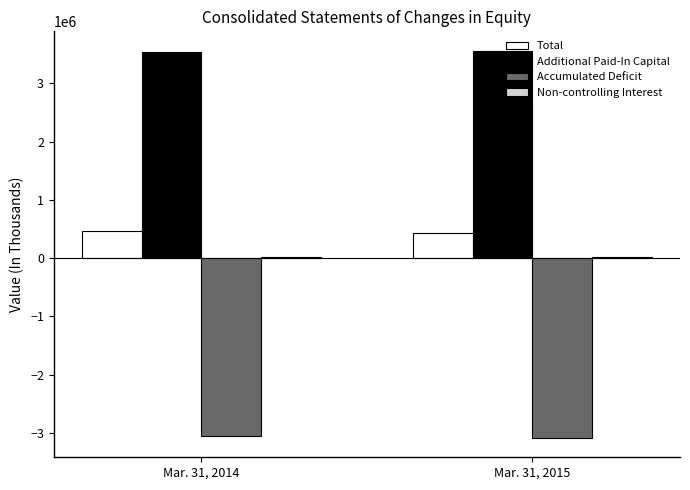

The value of Additional Paid-In Capital at Mar. 31, 2014 is 6173627. True or false?

False